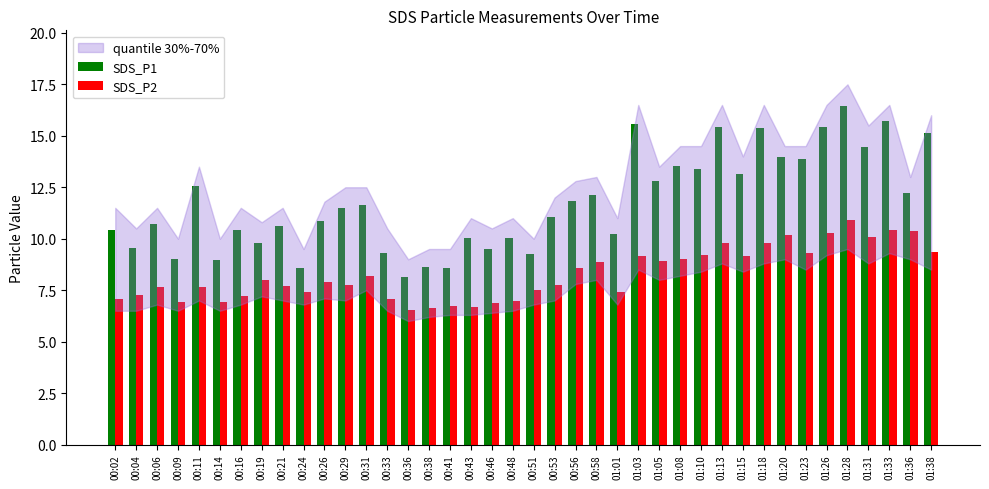

What is the greatest value displayed?

16.5